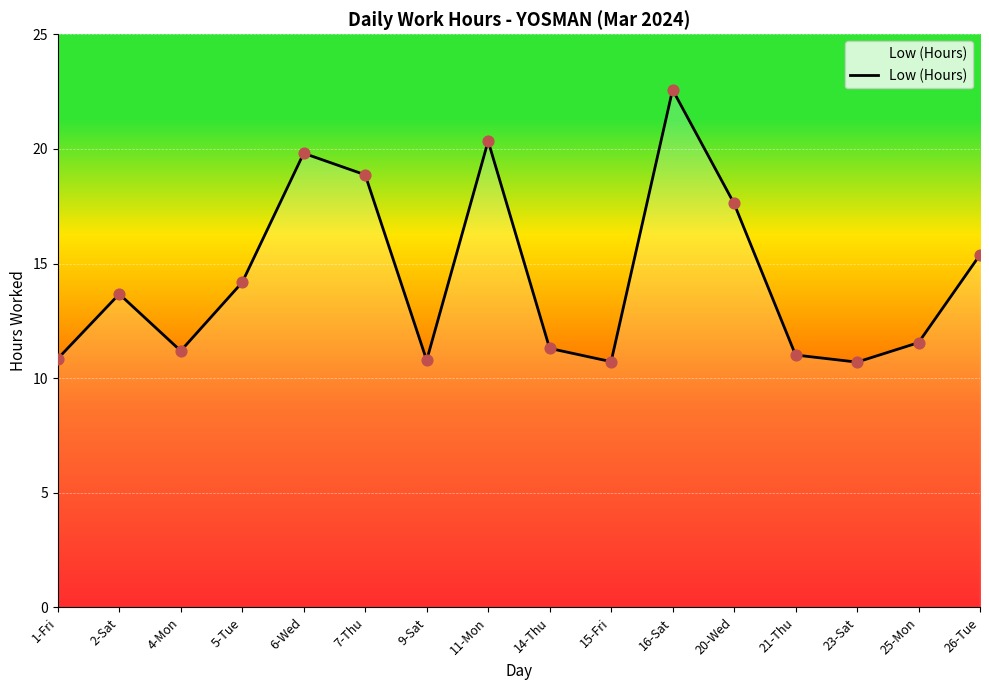

Which has a higher value, 7-Thu or 21-Thu?

7-Thu